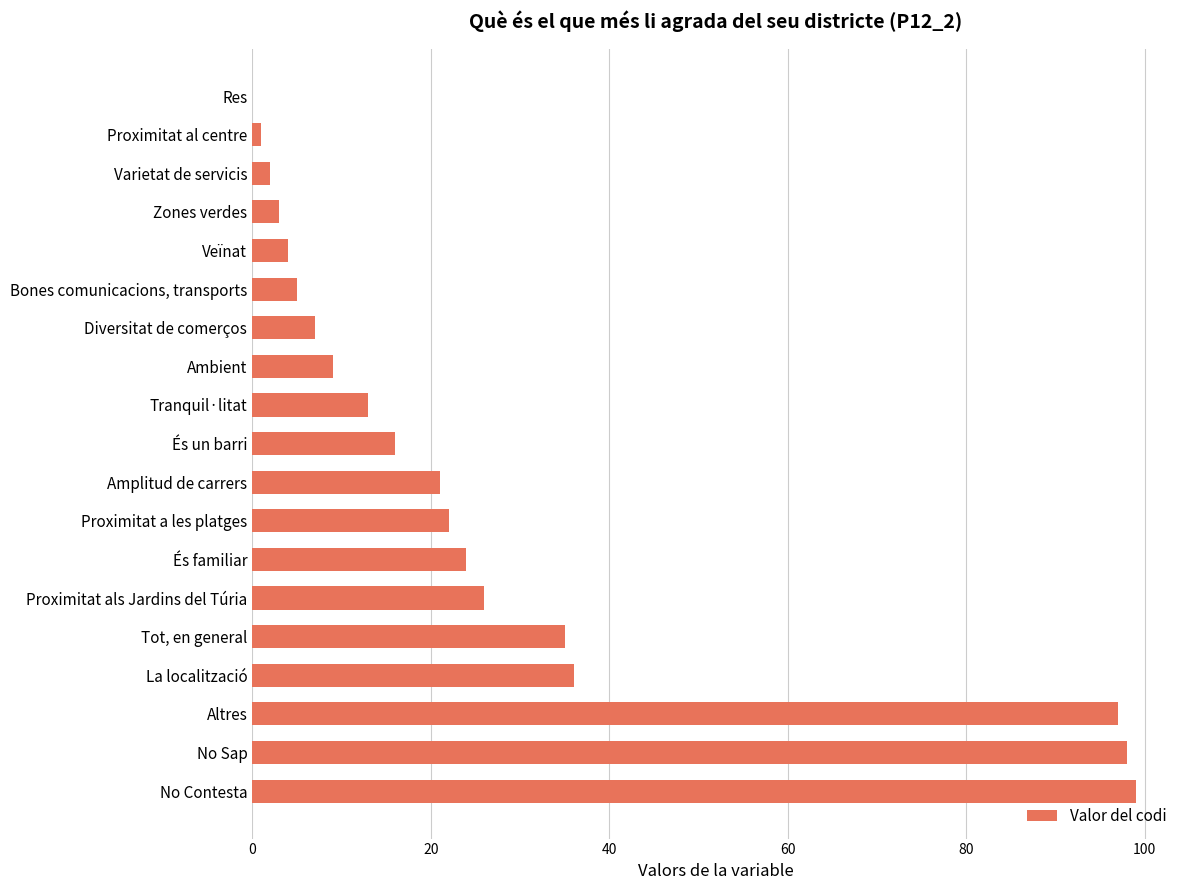

Reading top to bottom, transcribe all the data shown in this chart.

Res=0	Proximitat al centre=1	Varietat de servicis=2	Zones verdes=3	Veïnat=4	Bones comunicacions, transports=5	Diversitat de comerços=7	Ambient=9	Tranquil·litat=13	És un barri=16	Amplitud de carrers=21	Proximitat a les platges=22	És familiar=24	Proximitat als Jardins del Túria=26	Tot, en general=35	La localització=36	Altres=97	No Sap=98	No Contesta=99